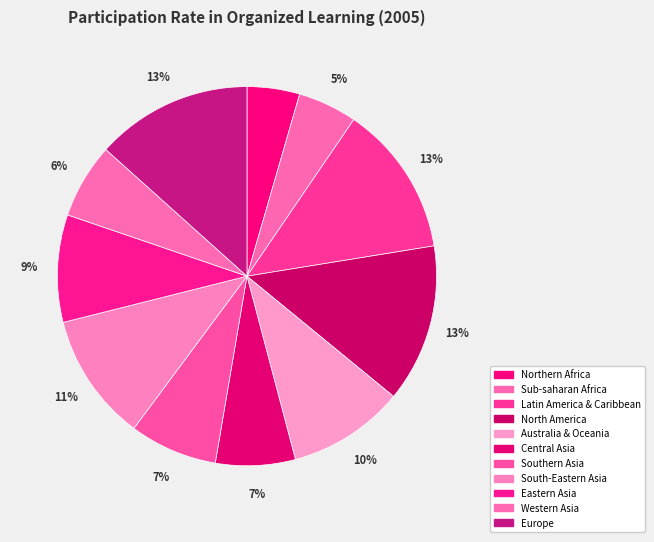

What is the ratio of the value at Sub-saharan Africa to the value at Latin America & Caribbean?

0.4